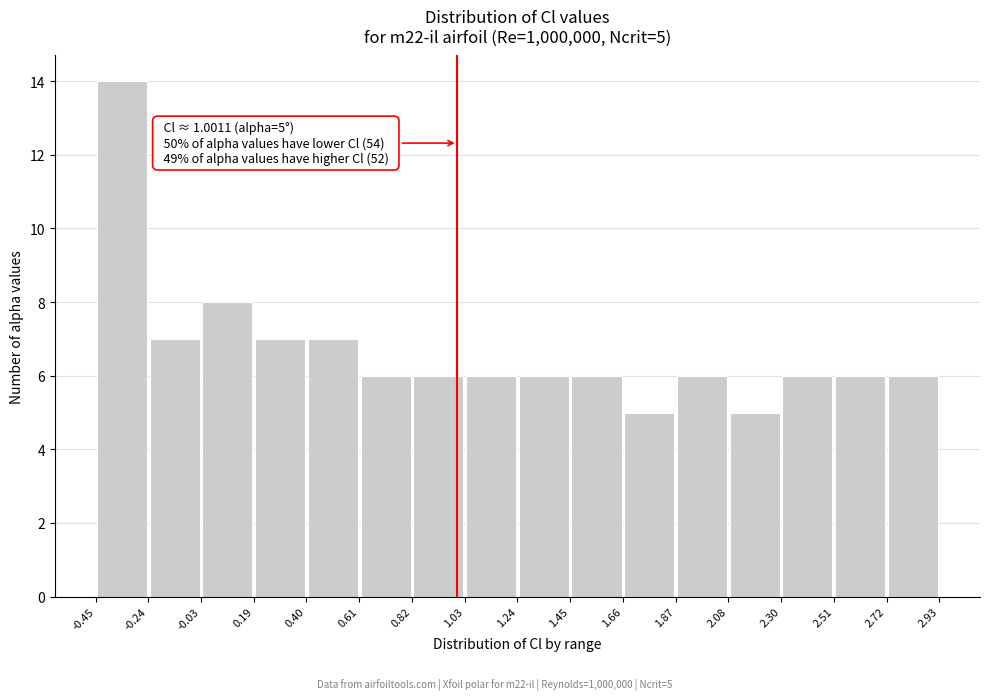

Which range on the x-axis has the tallest bar?

-0.45 to -0.24